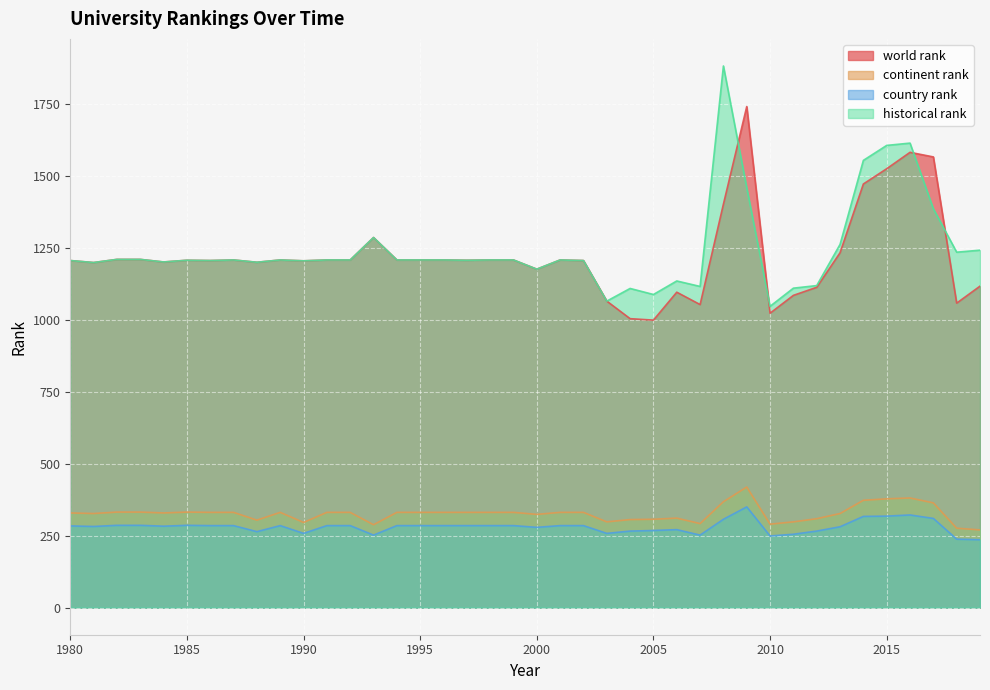

What is the highest value of the world rank series?

1741